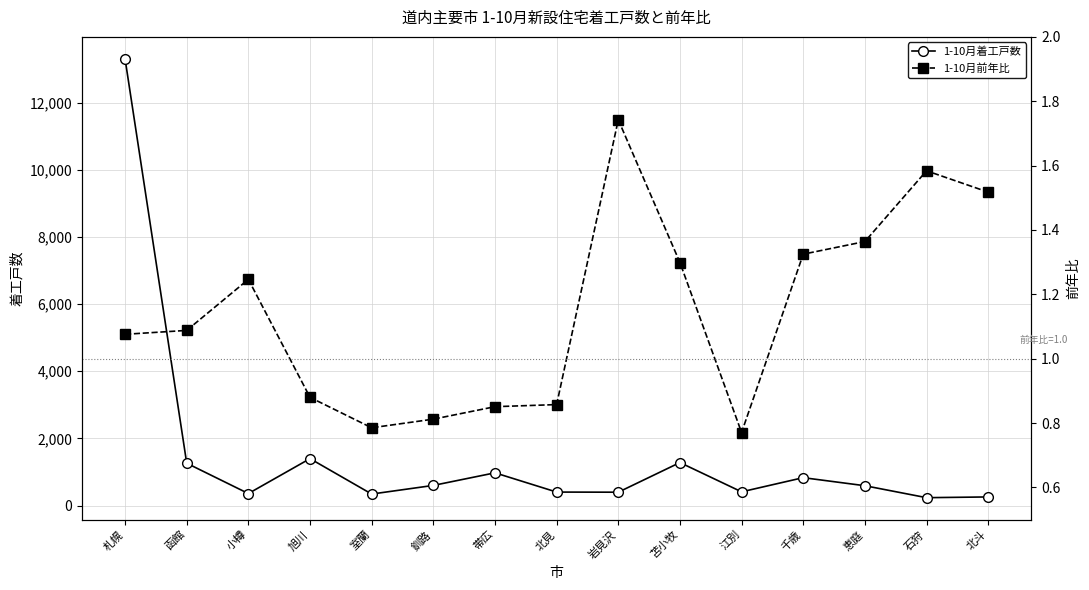

At 江別, list the series in order from largest to smallest.

1-10月着工戸数, 1-10月前年比